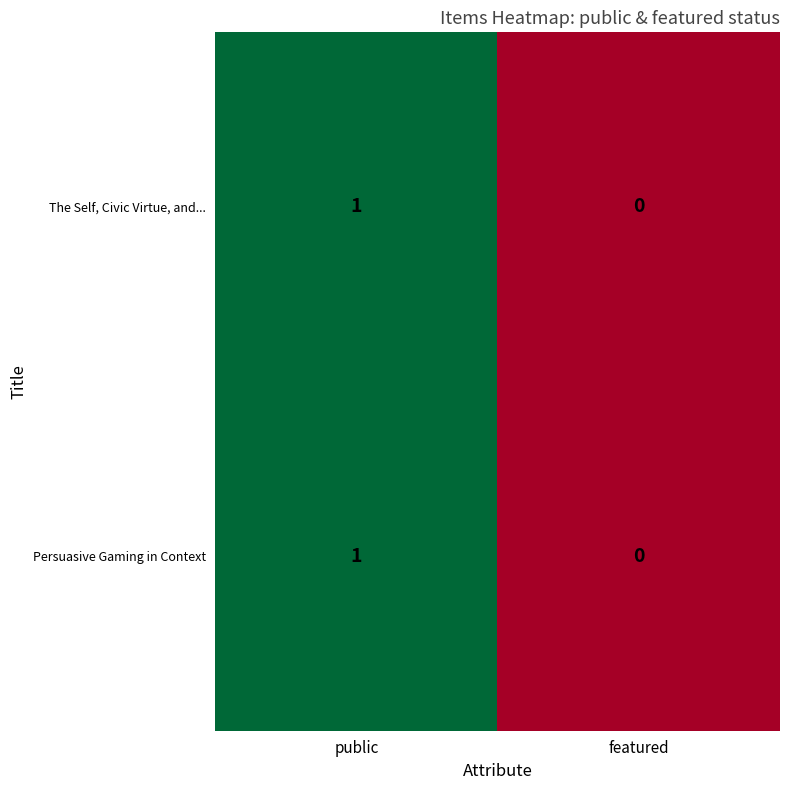

The value of The Self, Civic Virtue, and... at featured is 1. True or false?

False